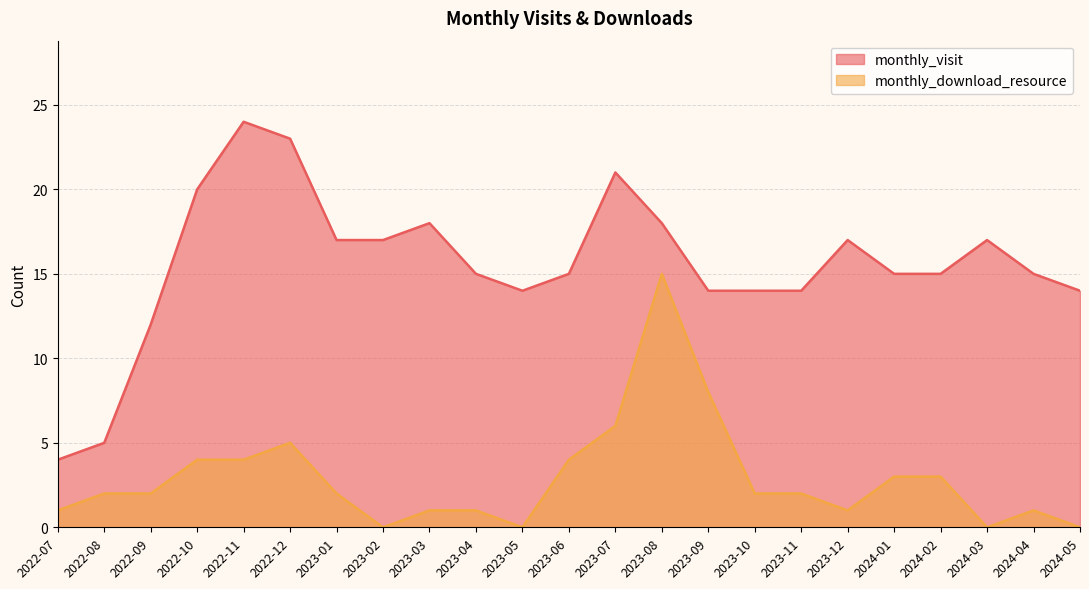

True or false: monthly_download_resource has a value of 0 at 2024-03.

True